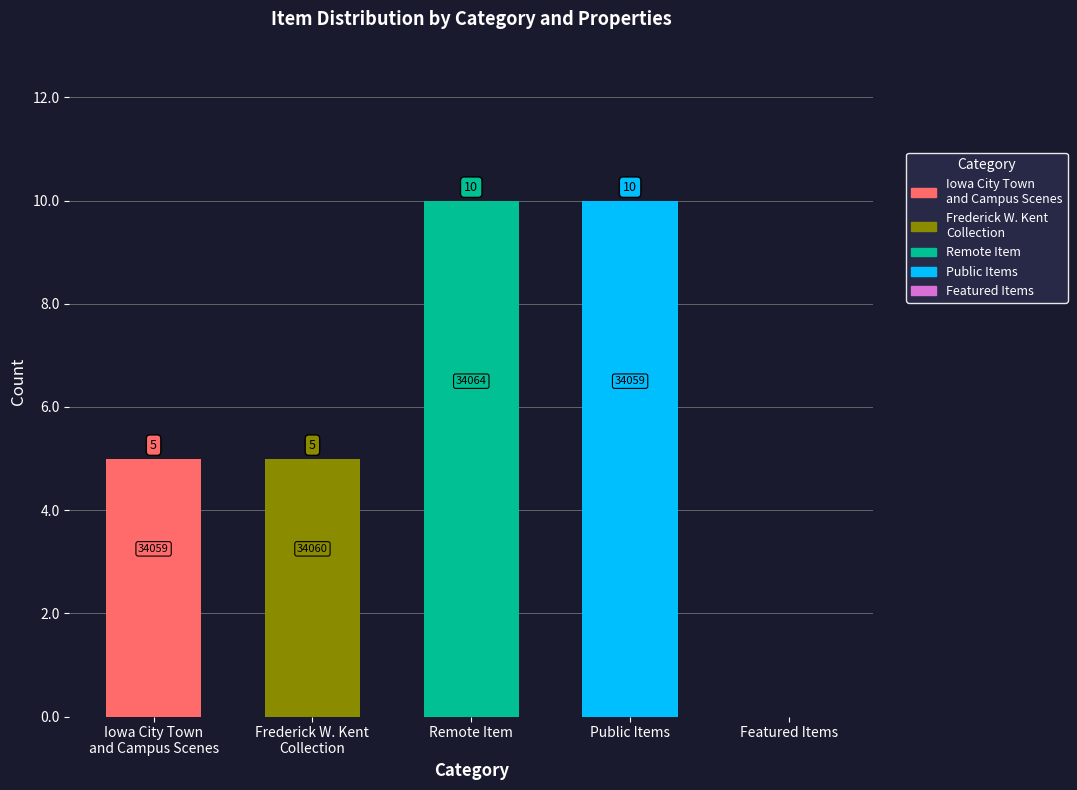

Does the chart contain any negative values?

No